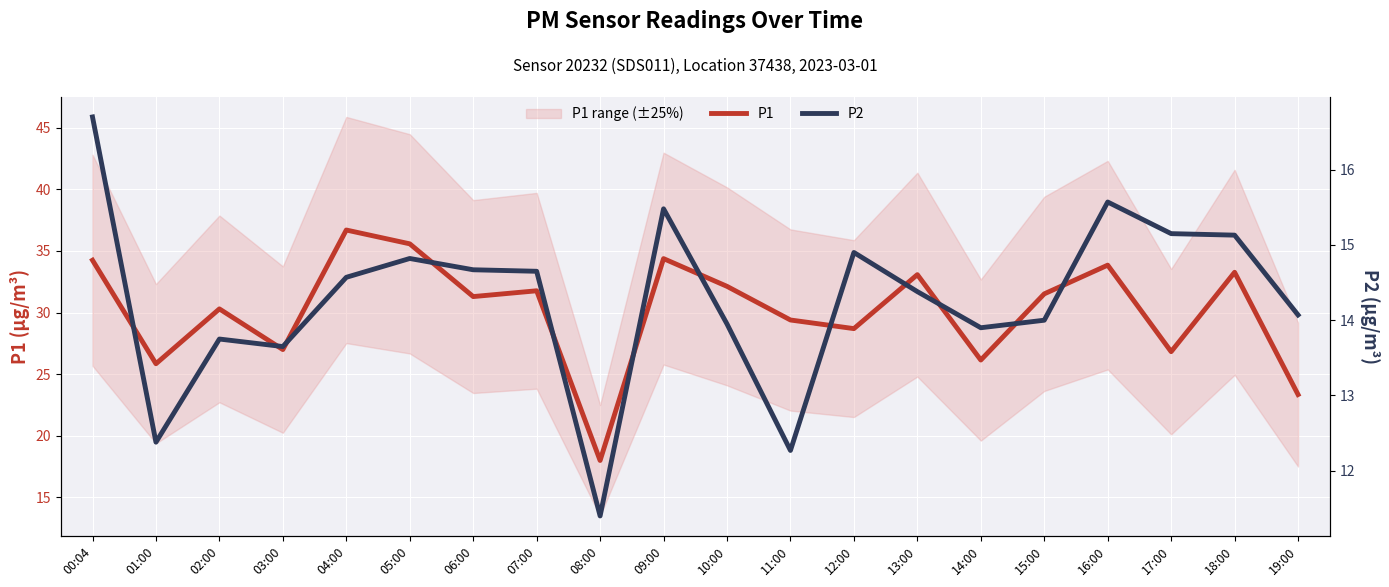

What is the minimum value for P2?

11.4